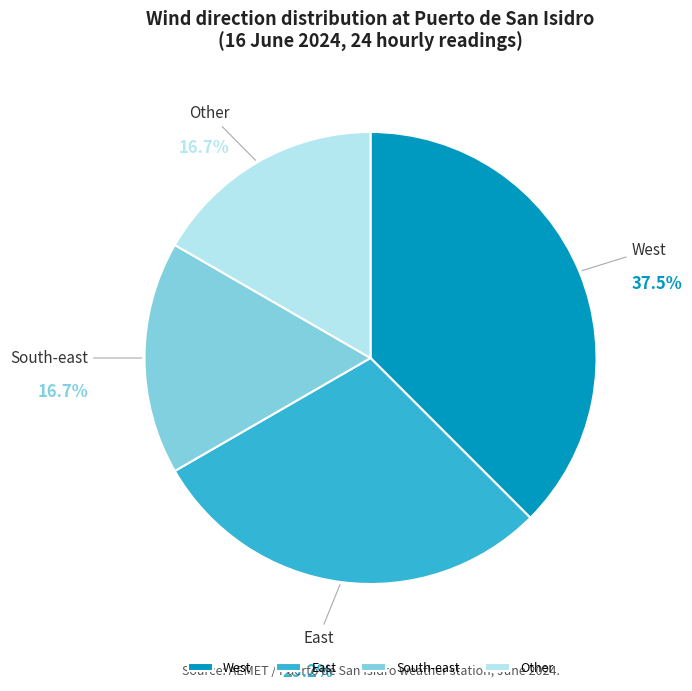

How many segments does this pie chart have?

4